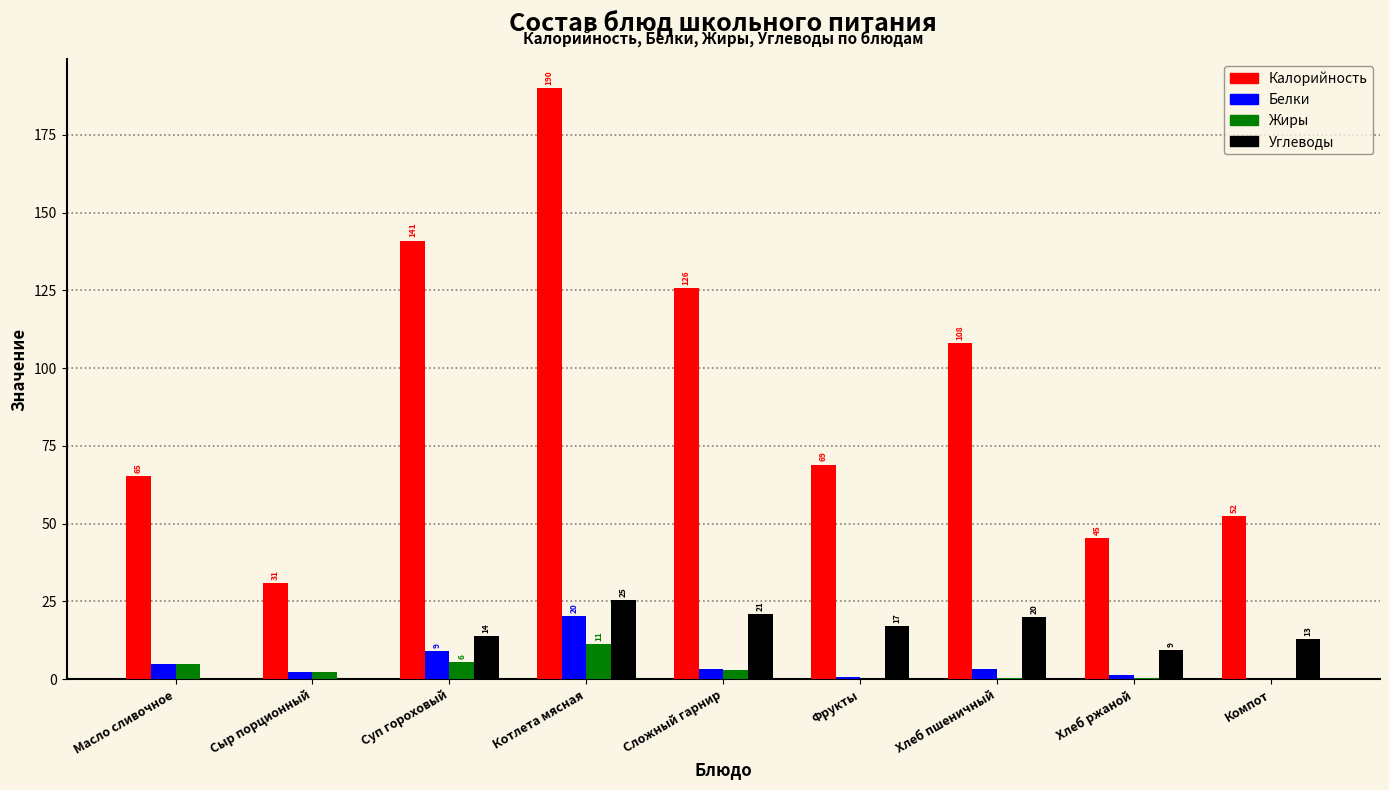

At which category does the chart reach its peak across all series?

Котлета мясная